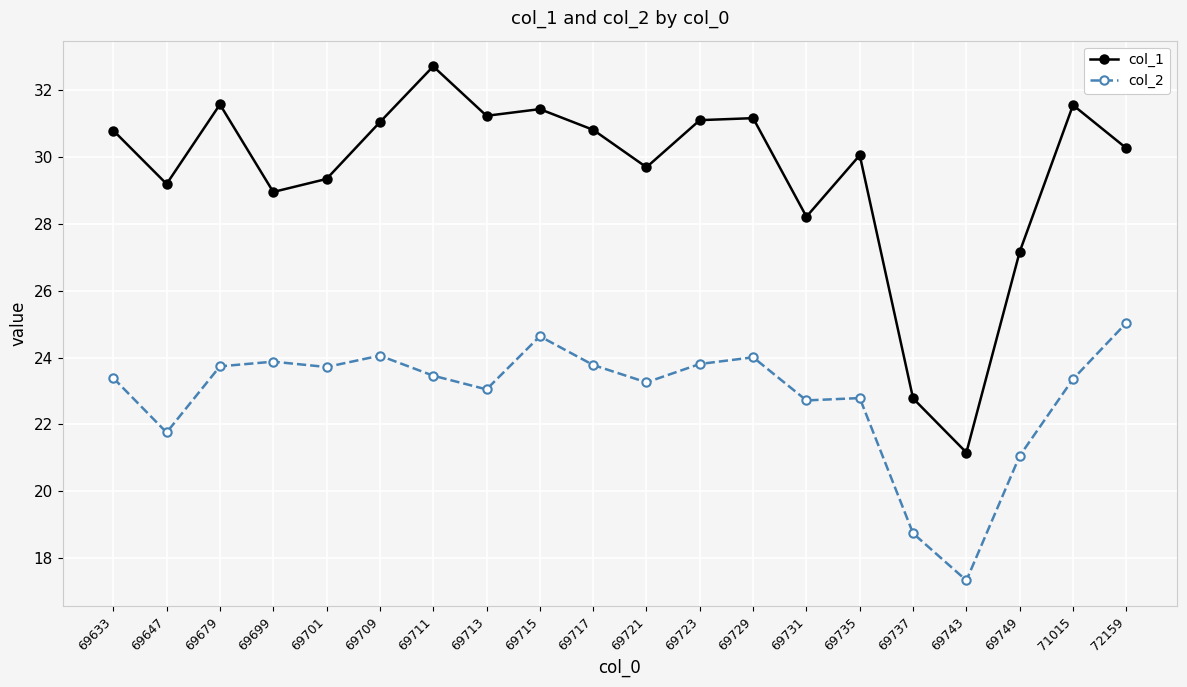

What is the value of the col_1 point at the 17th from the left?

21.2